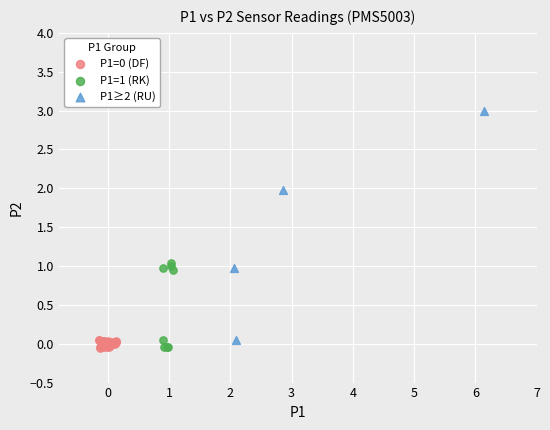

Which series has the largest Y range (max minus min)?

P1≥2 (RU)